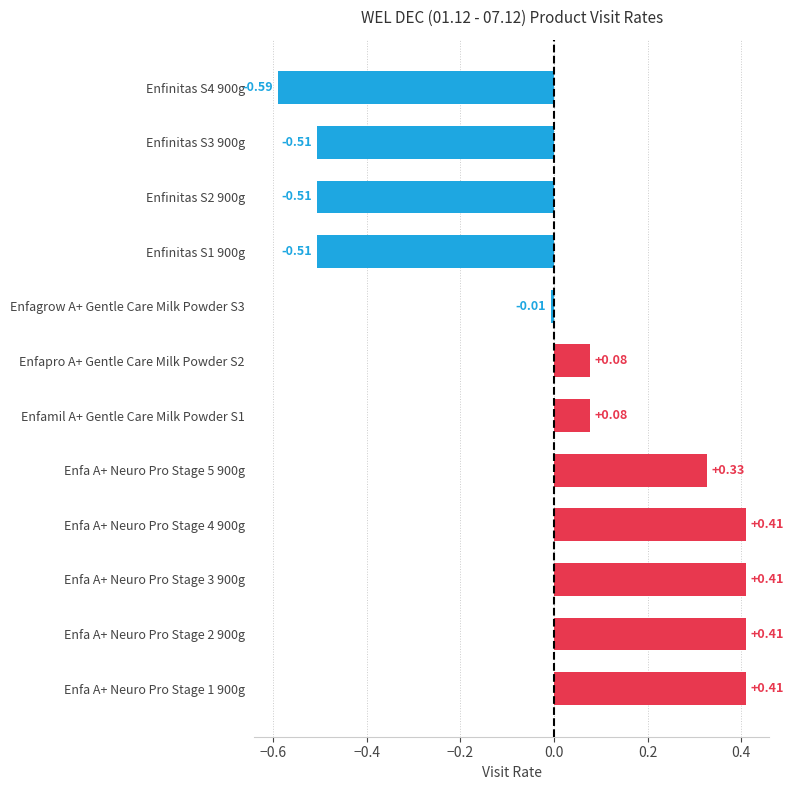

Where is the data nearest to the value 0?

Enfagrow A+ Gentle Care Milk Powder S3